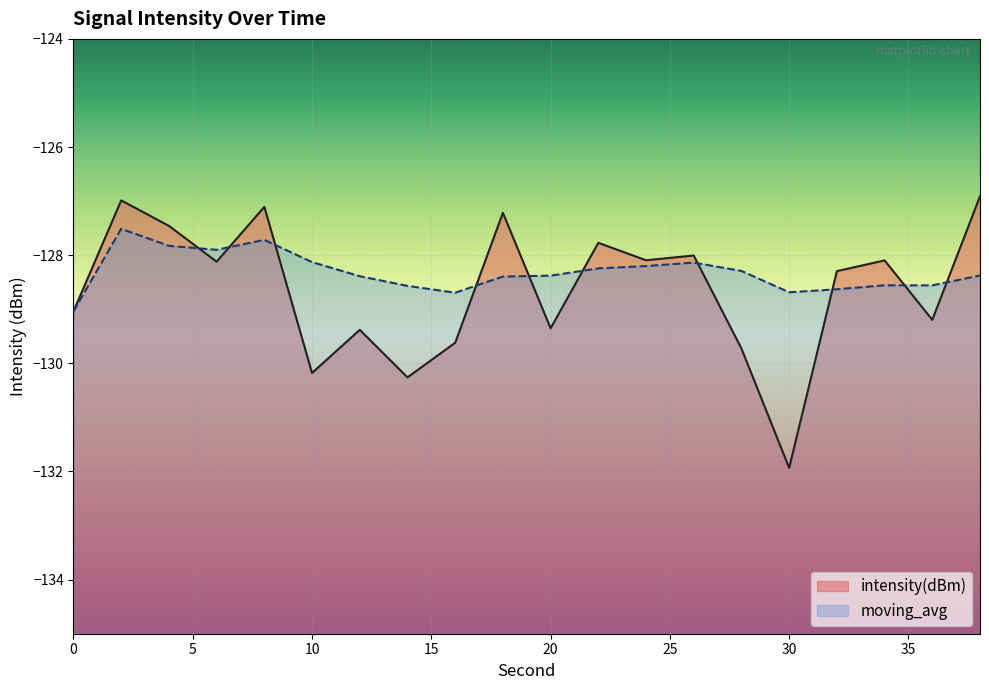

Rank the series by their average value, from highest to lowest.

moving_avg, intensity(dBm)